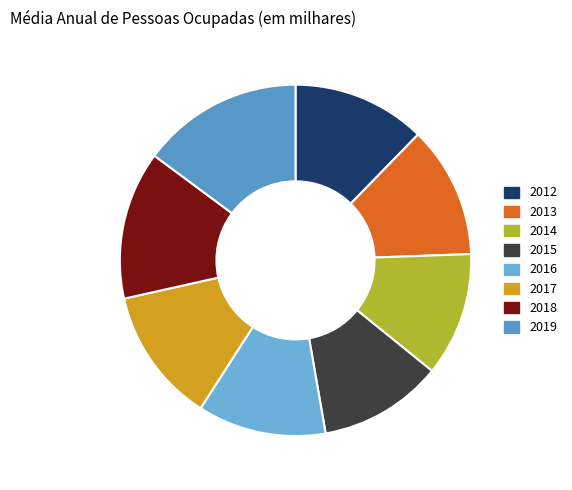

Does any single category account for the majority?

No